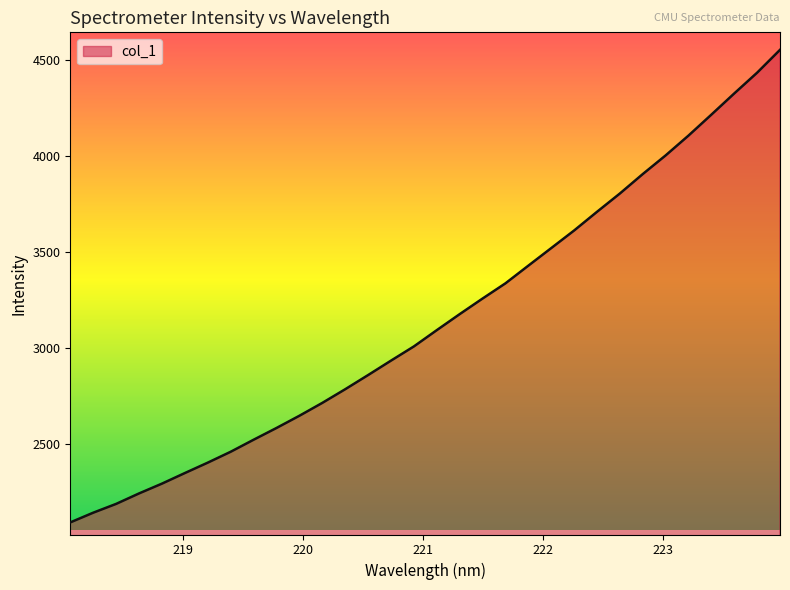

What is the difference between the maximum and minimum values?

2456.4